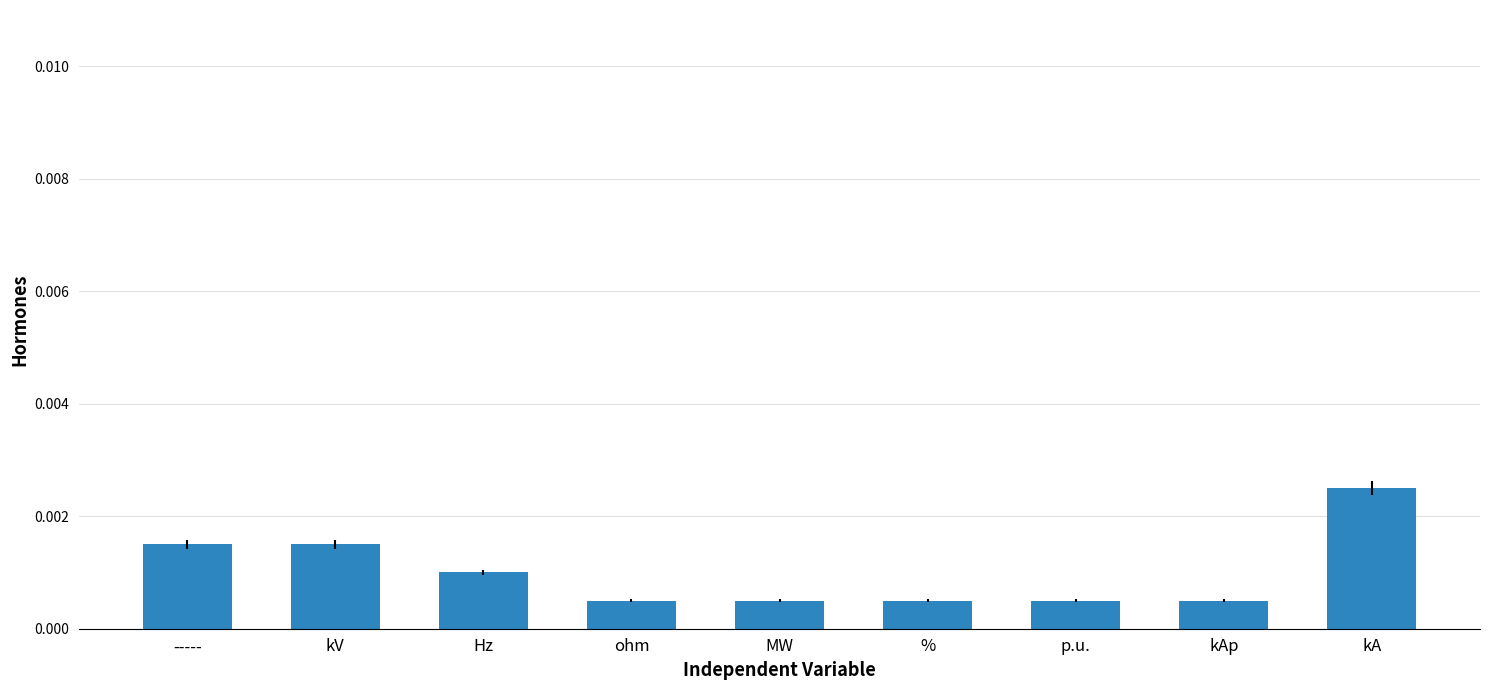

Between MW and kV, which is larger?

kV